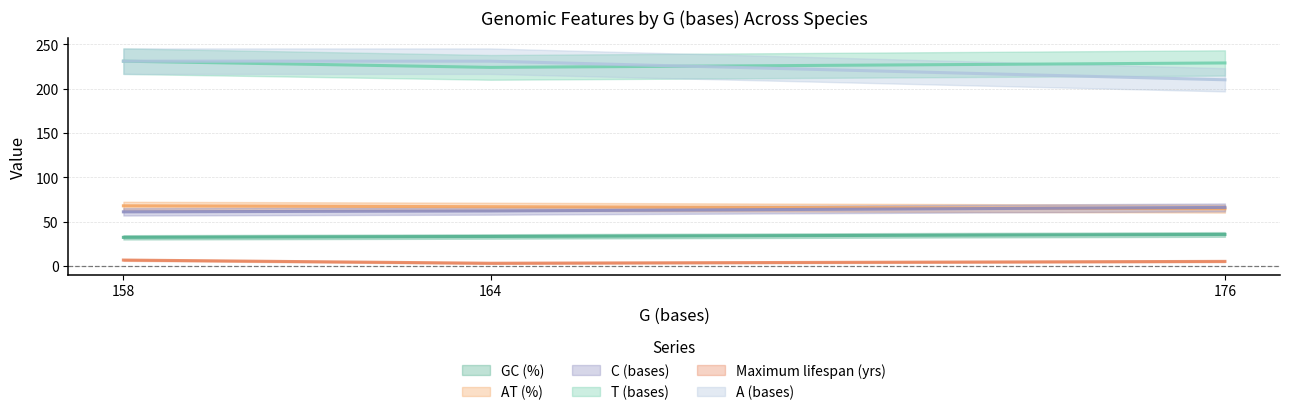

Reading left to right, transcribe all the data shown in this chart.

GC (%): 32.2	33.2	35.5
AT (%): 67.8	66.8	64.5
C (bases): 61.0	62.0	66.0
T (bases): 231.0	224.0	229.0
Maximum lifespan (yrs): 6.6	3.0	5.1
A (bases): 231.0	231.0	210.0